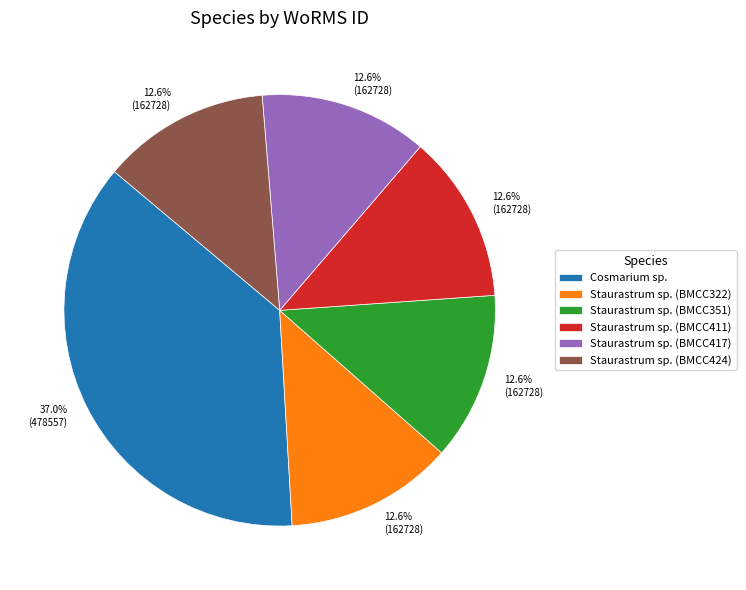

How many slices are in this pie chart?

6